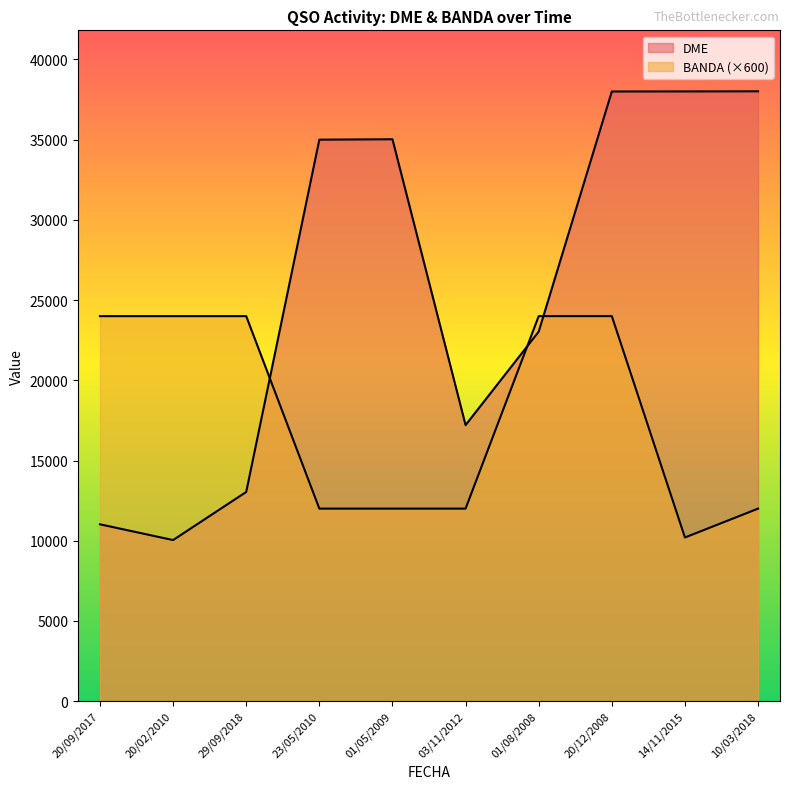

Reading left to right, transcribe all the data shown in this chart.

DME: 20/09/2017=11023	20/02/2010=10040	29/09/2018=13039	23/05/2010=35002	01/05/2009=35027	03/11/2012=17207	01/08/2008=23034	20/12/2008=38005	14/11/2015=38009	10/03/2018=38016
BANDA: 20/09/2017=24000	20/02/2010=24000	29/09/2018=24000	23/05/2010=12000	01/05/2009=12000	03/11/2012=12000	01/08/2008=24000	20/12/2008=24000	14/11/2015=10200	10/03/2018=12000